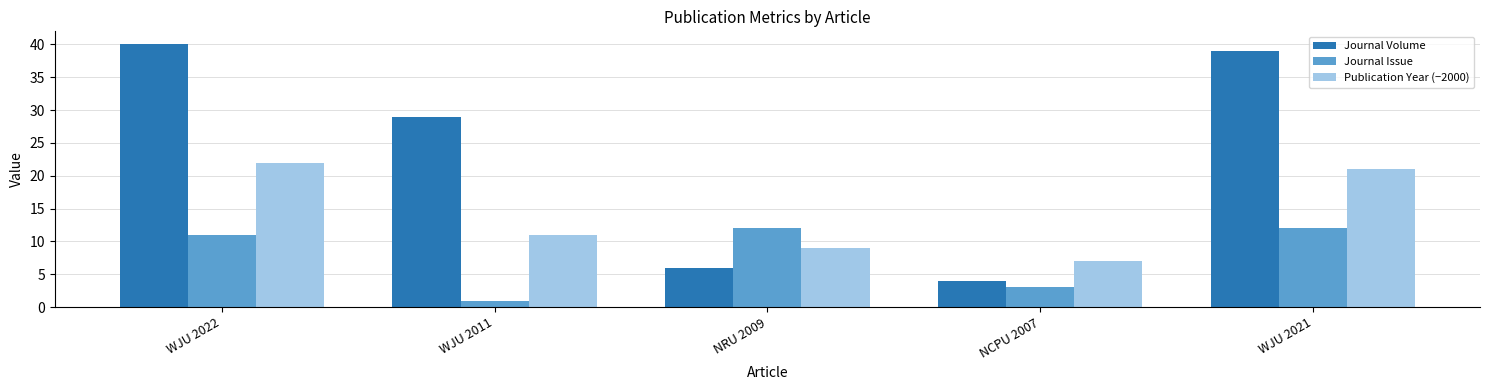

Reading left to right, transcribe all the data shown in this chart.

Journal Volume: 40	29	6	4	39
Journal Issue: 11	1	12	3	12
Publication Year (−2000): 22	11	9	7	21